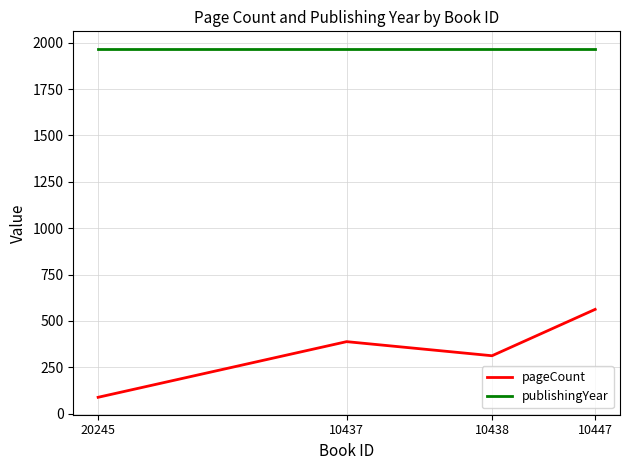

What is the difference between the second highest and minimum values in the pageCount series?

300